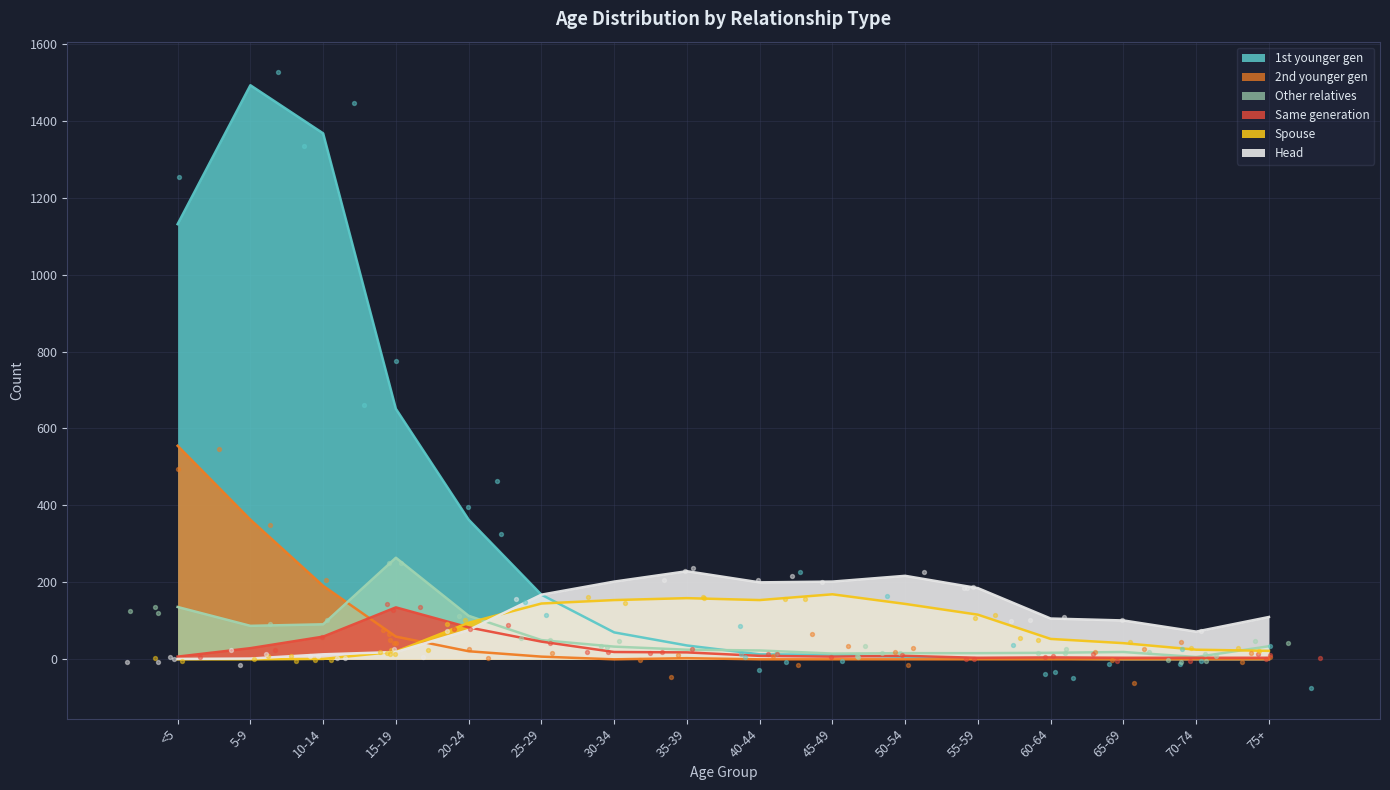

Is the value of Spouse at 75+ greater than the value of Same generation at 60-64?

Yes